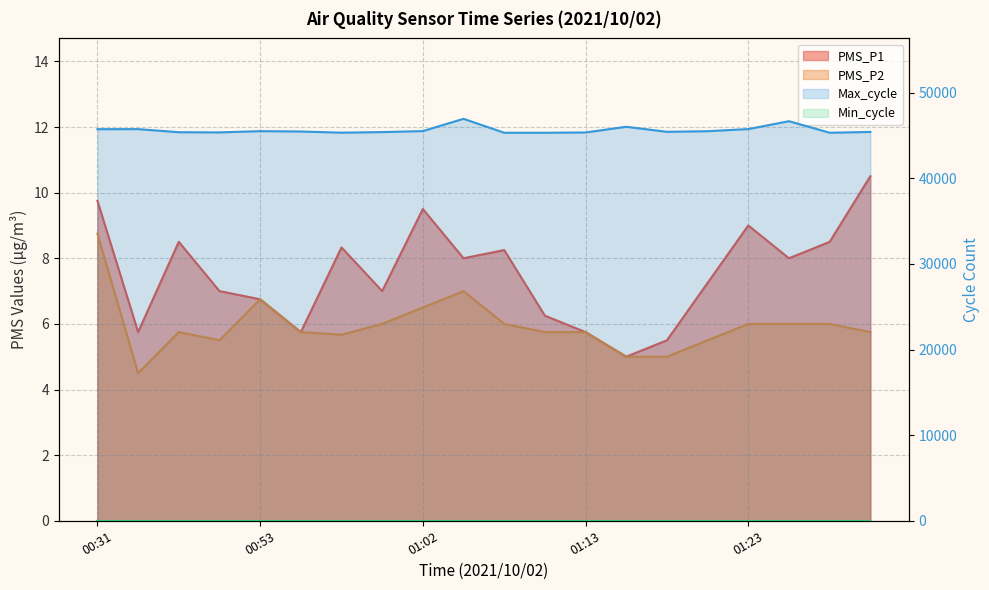

What position from the left is 01:13?

13